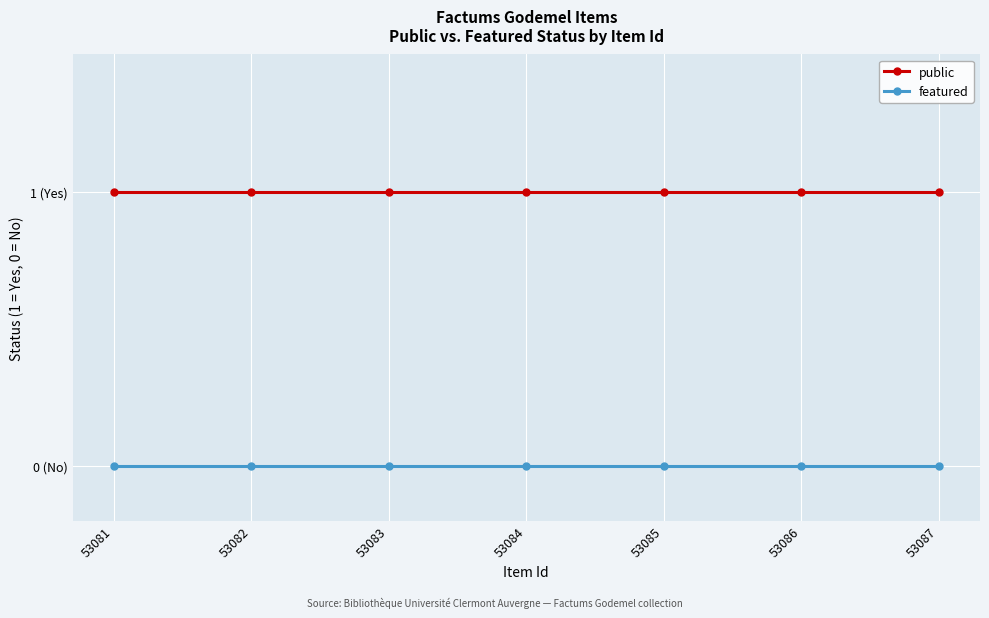

What are all the series names shown in the legend?

public, featured